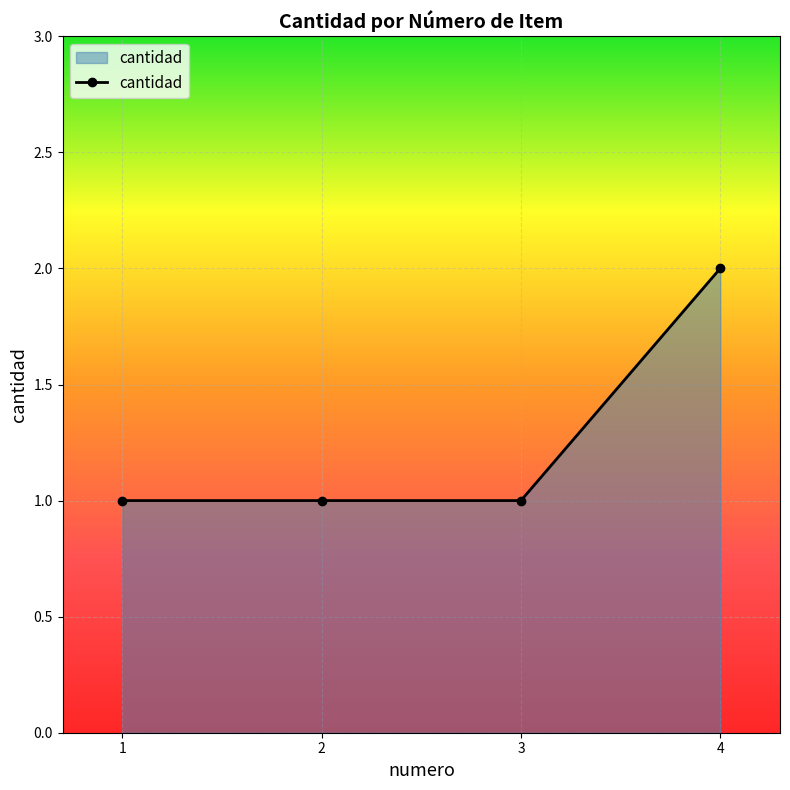

What is the sum of the values at 3 and 4?

3